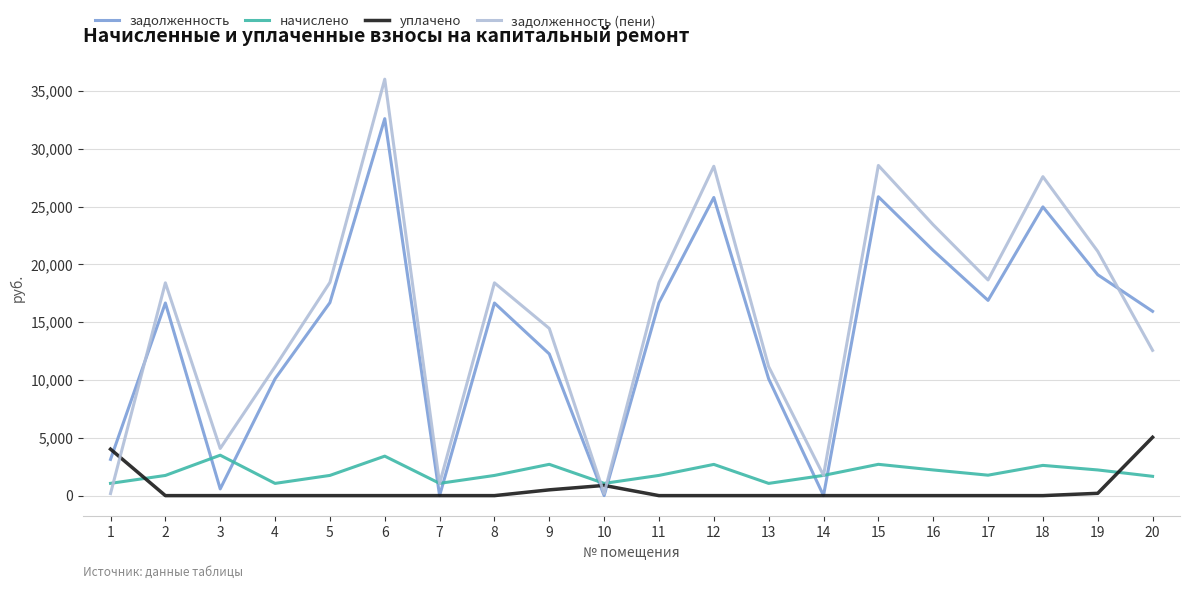

What are all the series names shown in the legend?

задолженность, начислено, уплачено, задолженность (пени)